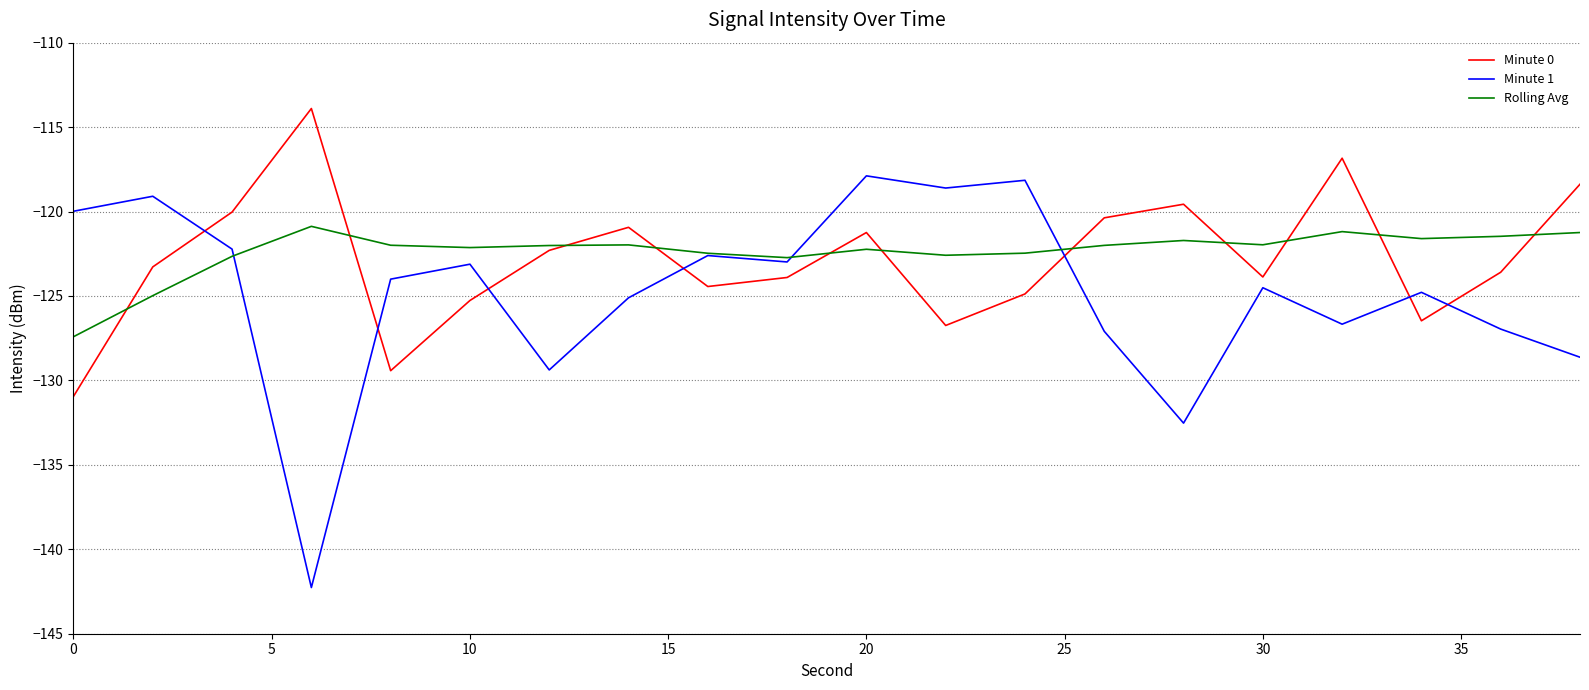

List the series in order of their peak value, lowest first.

Rolling Avg, Minute 1, Minute 0